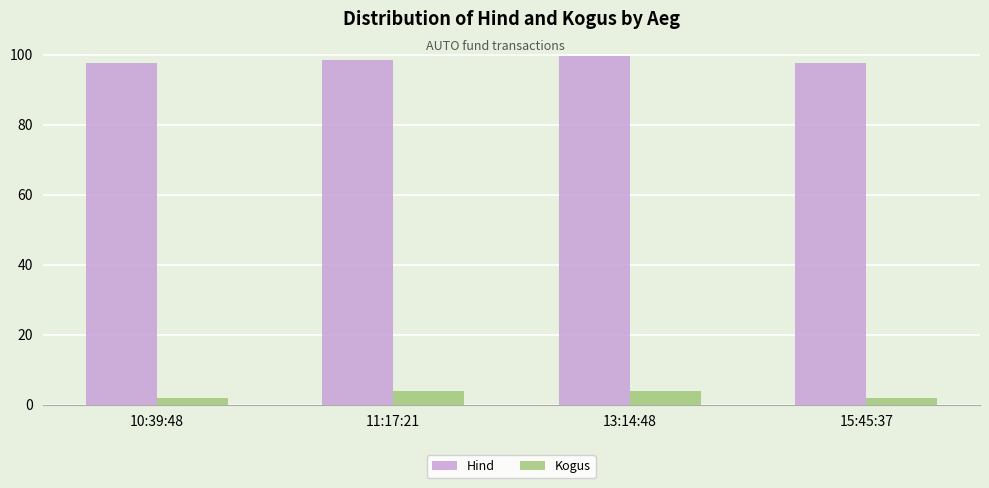

What is the maximum value shown in the chart?

99.5